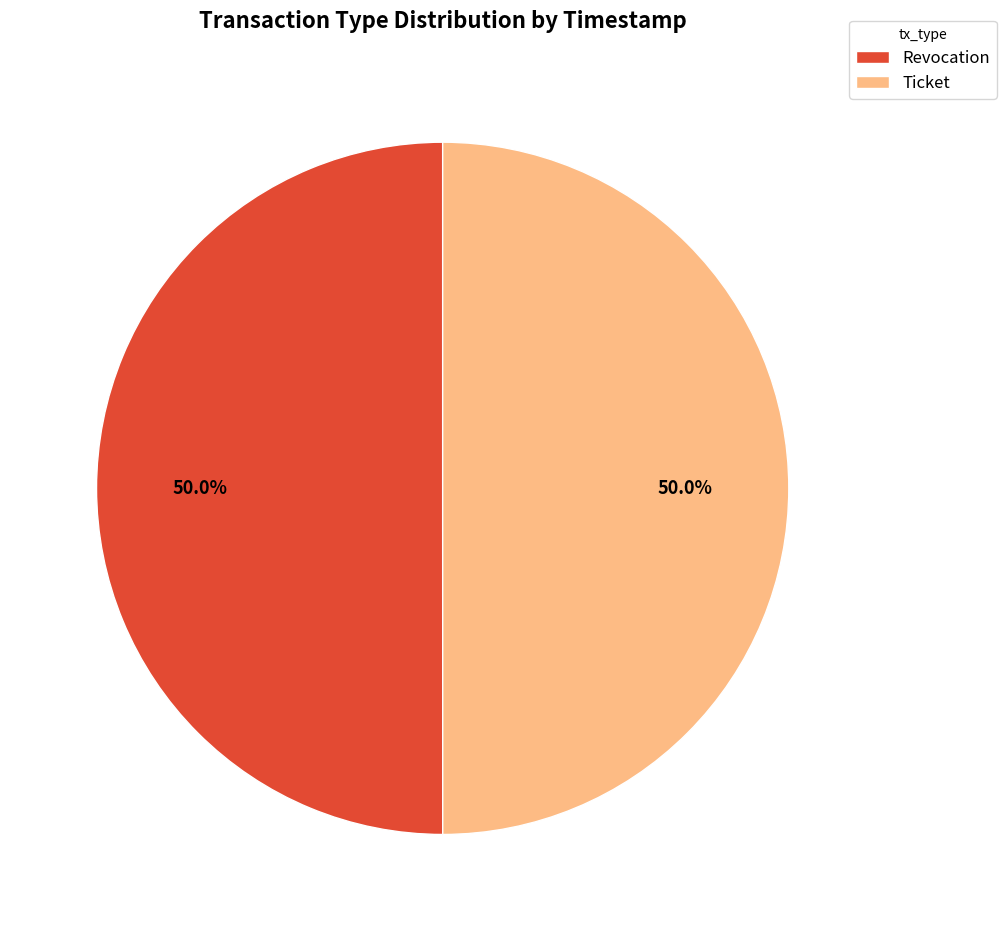

True or false: Ticket accounts for 57% of the total.

False